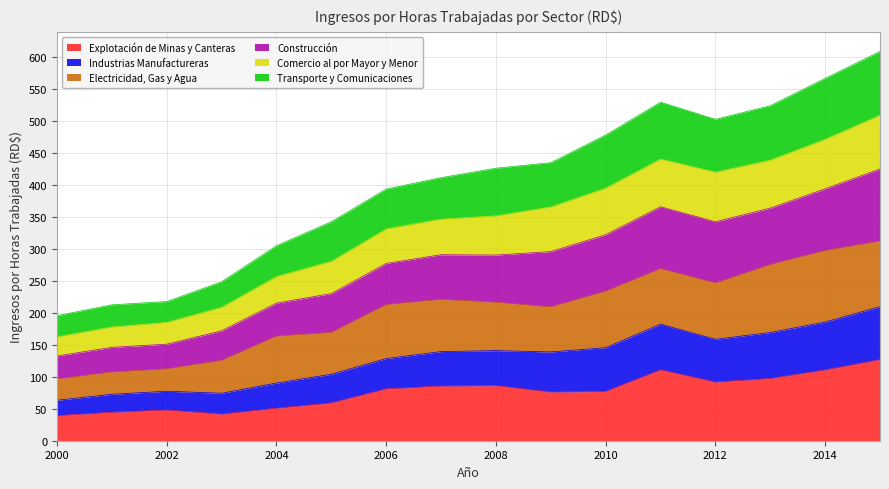

How many lines are shown in the chart?

6